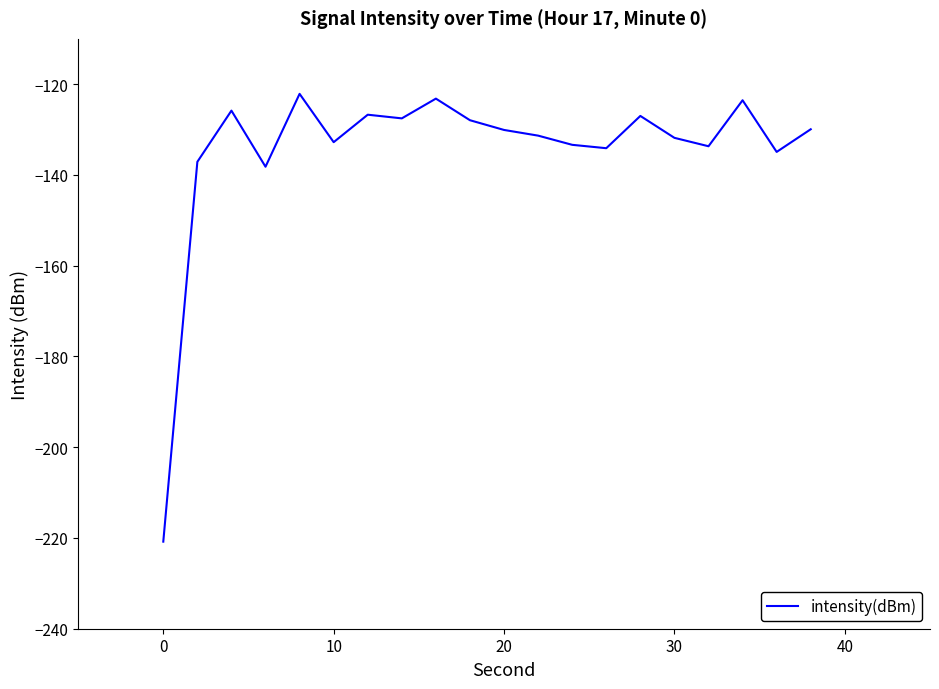

What is the difference between the maximum and minimum values?

98.7